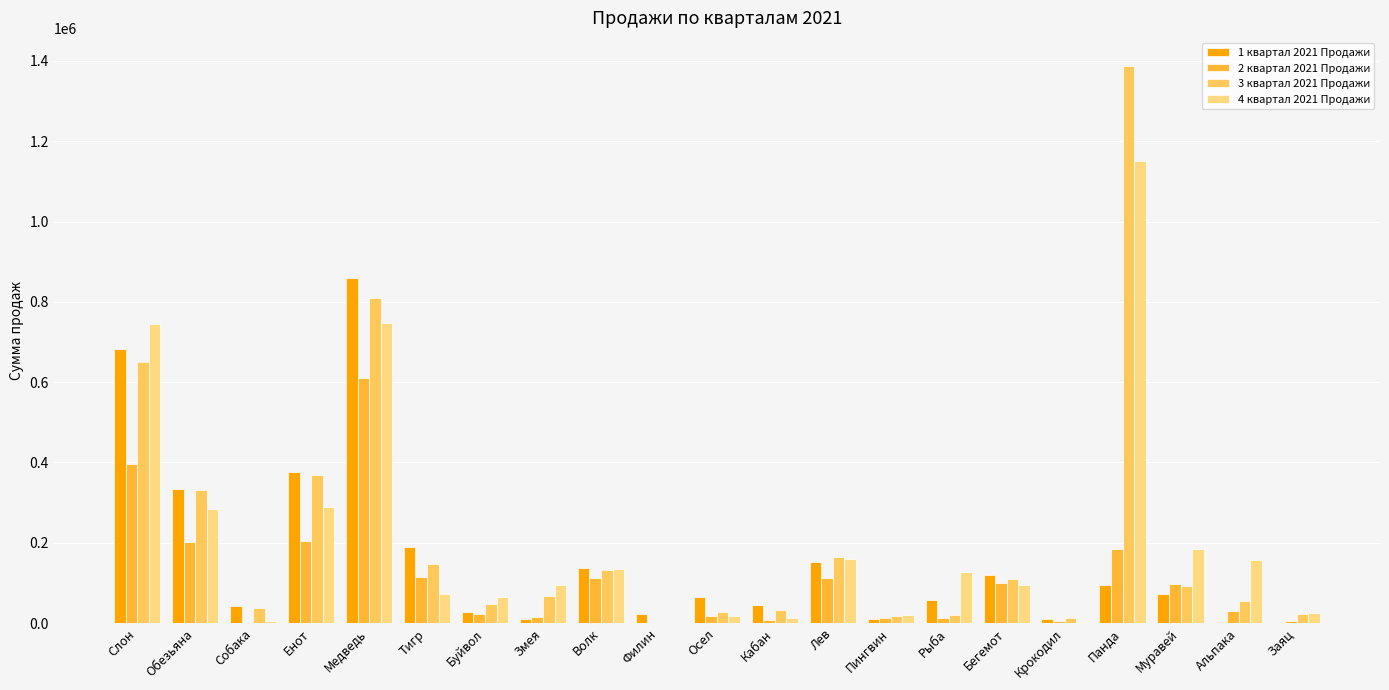

What is the total value across all series at Крокодил?

28934.1